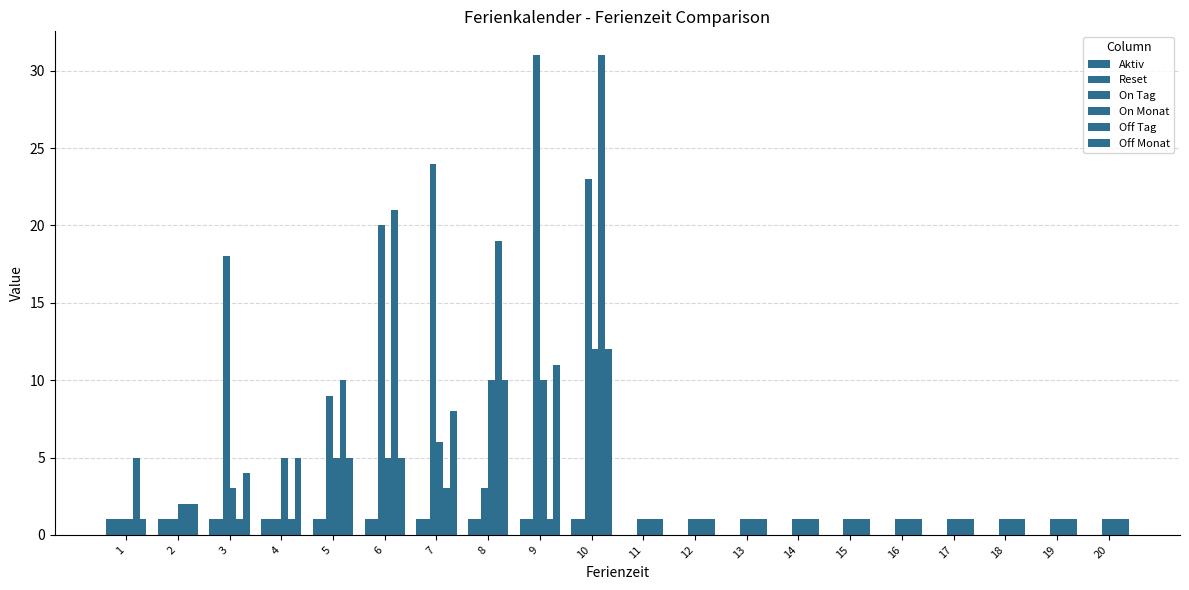

How many data points does each series have?

20